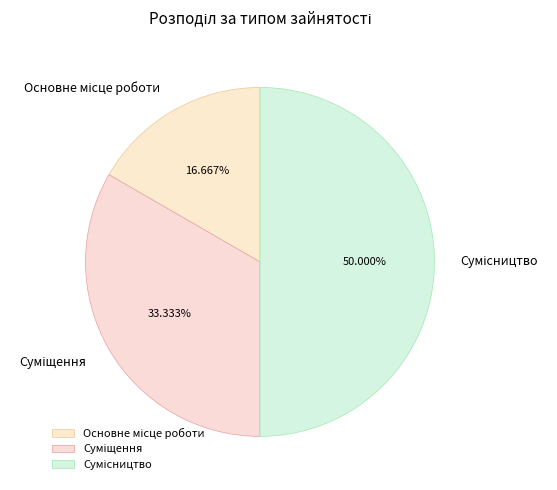

True or false: Суміщення accounts for 46% of the total.

False